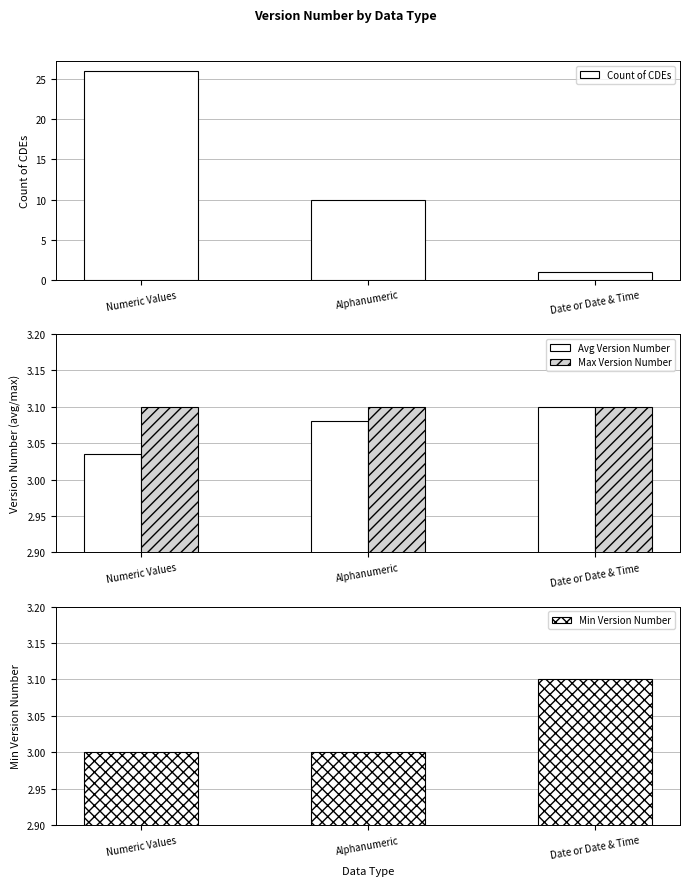

What is the difference between the highest and lowest values at Numeric Values?

23.0